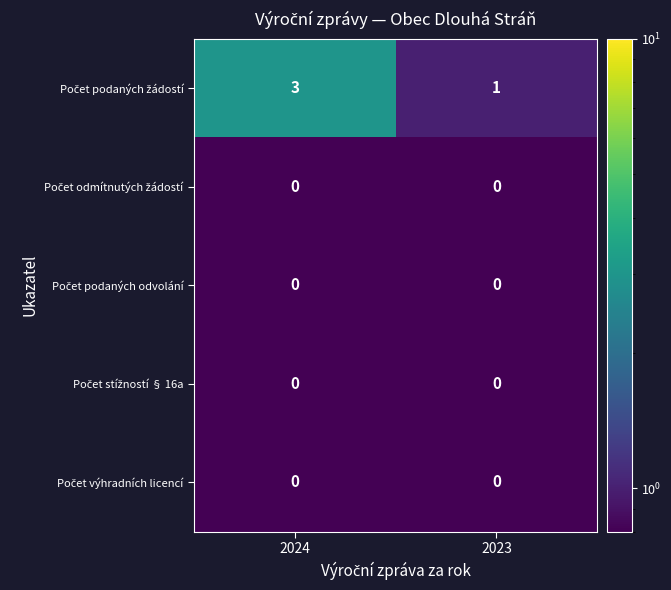

What is the spread (max minus min) of values at 2024?

3